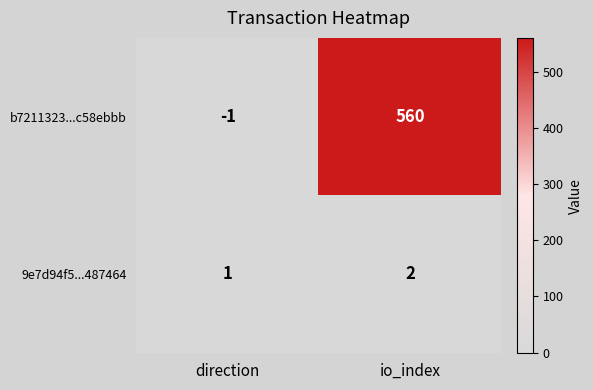

Count the number of data series in this chart.

2